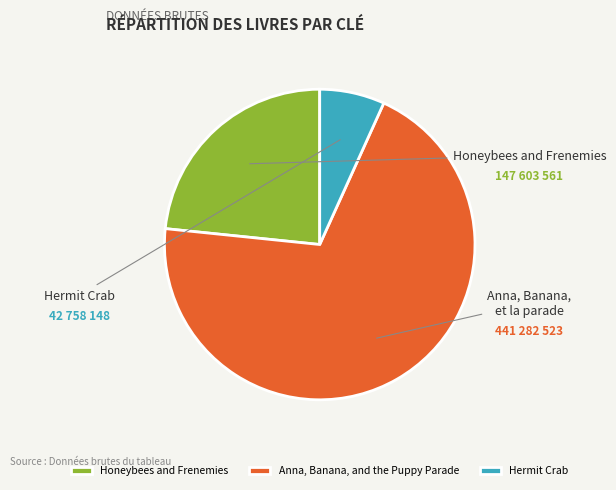

The Anna, Banana, and the Puppy Parade slice represents 57% of the pie. True or false?

False